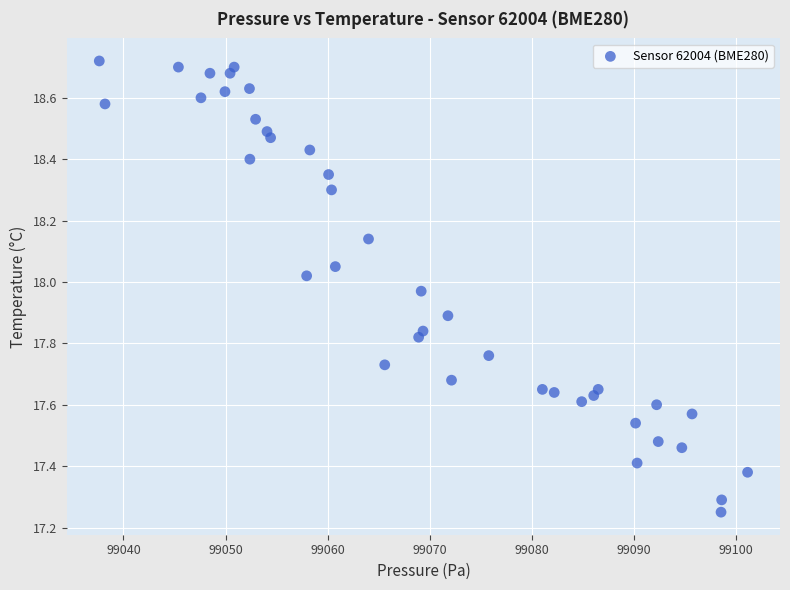

What is the range of X values (max minus min)?

63.5